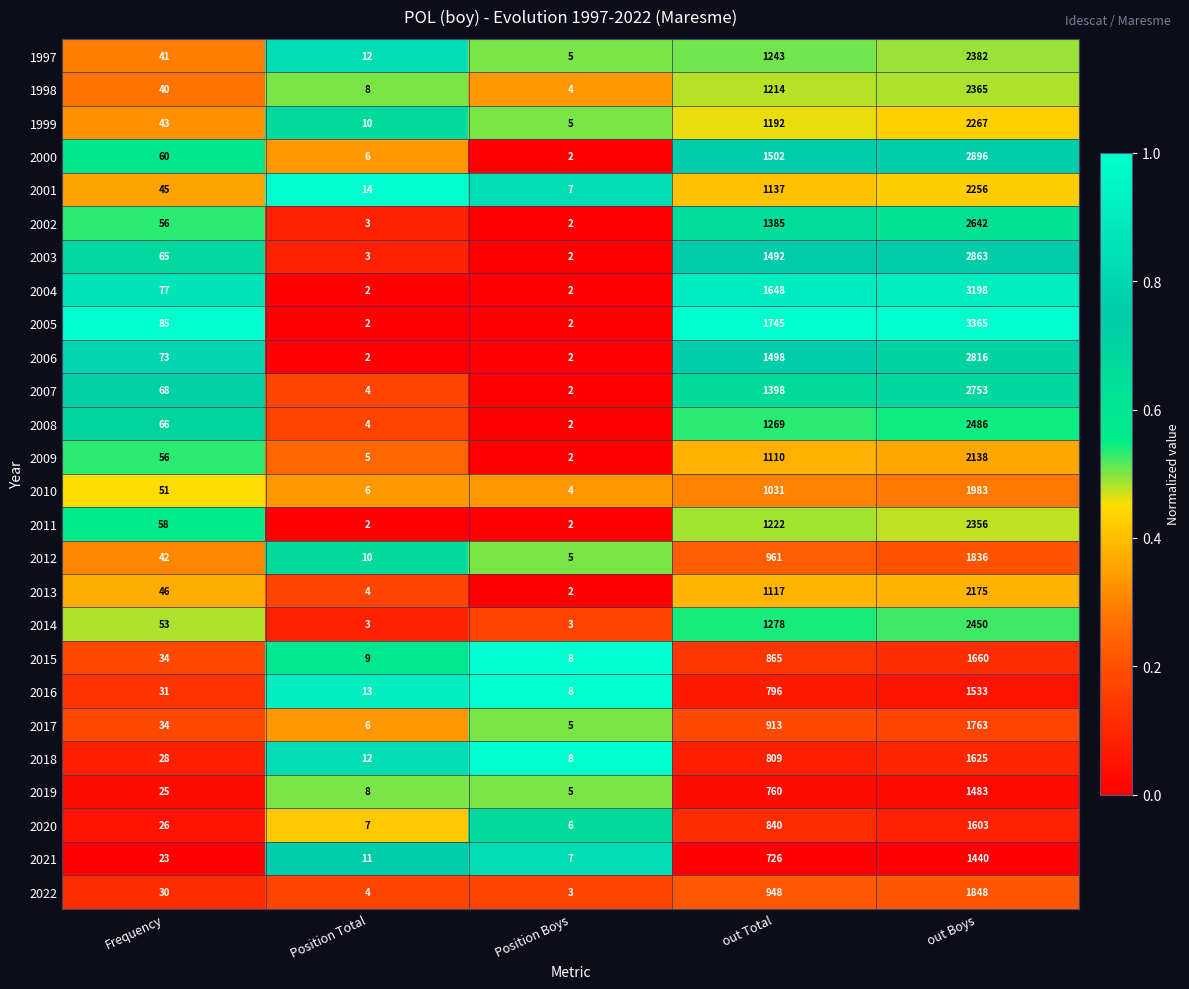

At which category is the sum across all series the highest?

out Boys